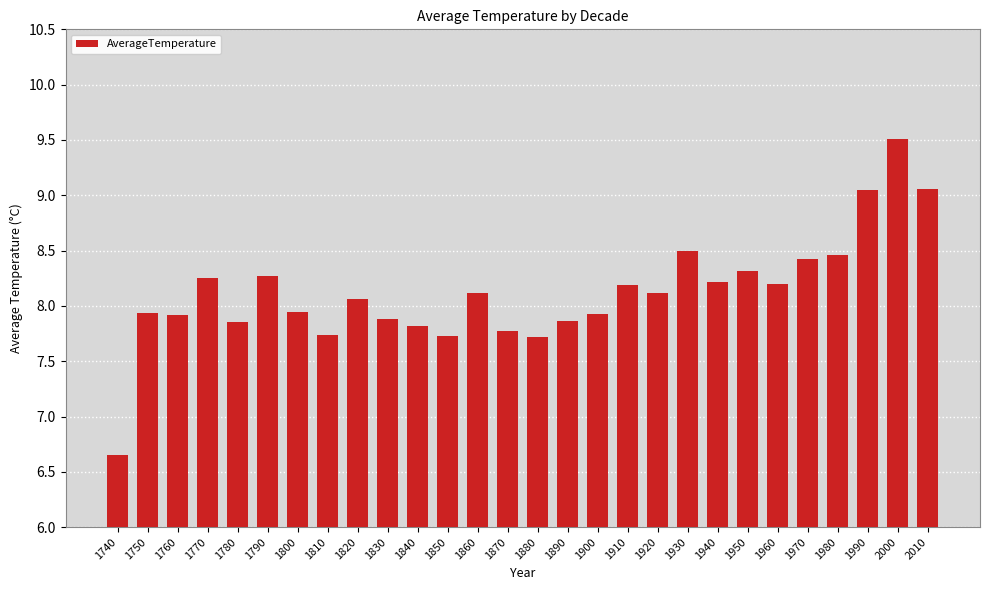

Which label corresponds to the largest value in the chart?

2000